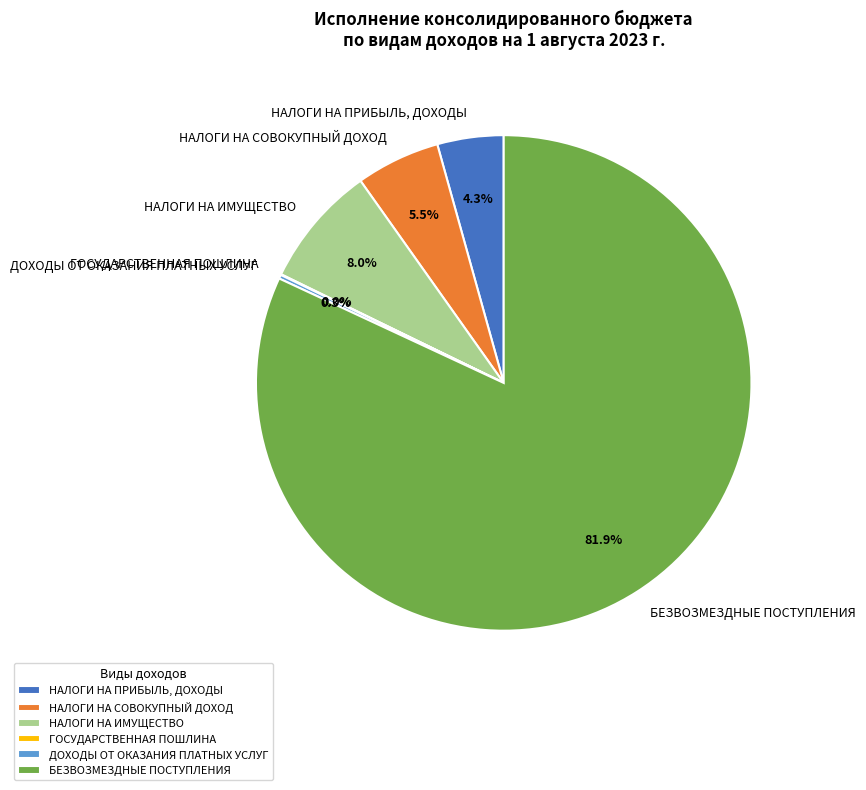

The БЕЗВОЗМЕЗДНЫЕ ПОСТУПЛЕНИЯ slice represents 82% of the pie. True or false?

True